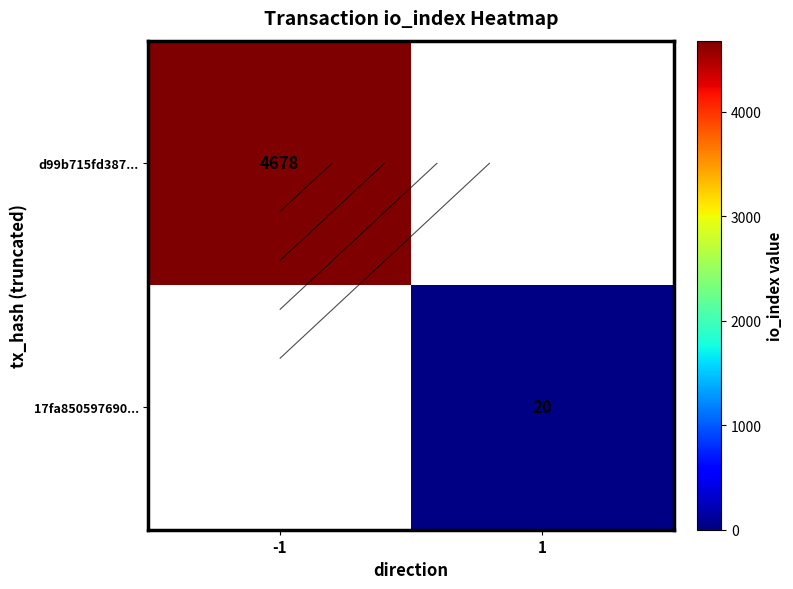

At which label is d99b715fd387... closest to 4678?

-1